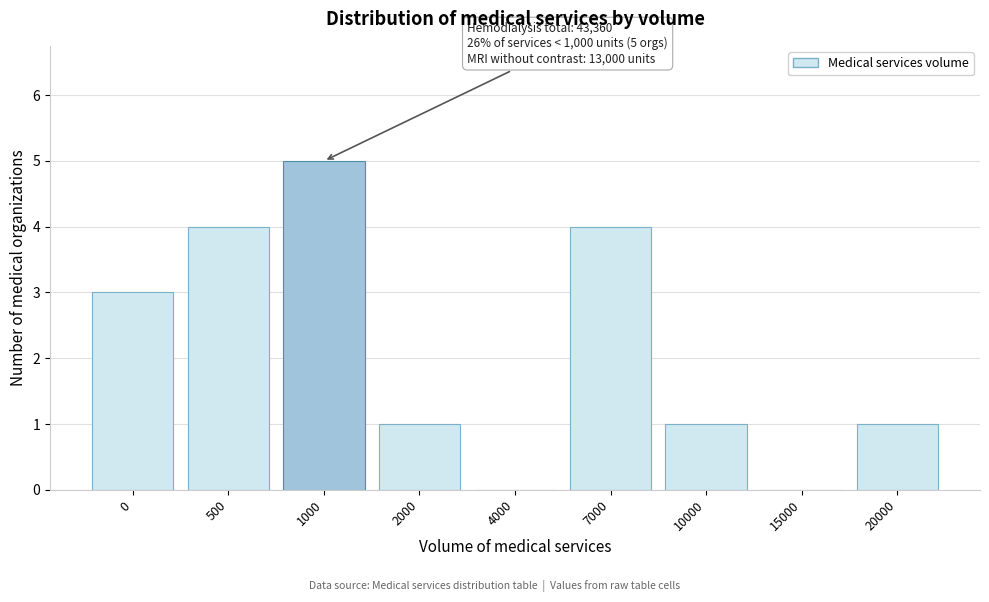

Reading left to right, list all the values displayed in this chart.

0=3	500=4	1000=5	2000=1	4000=0	7000=4	10000=1	15000=0	20000=1